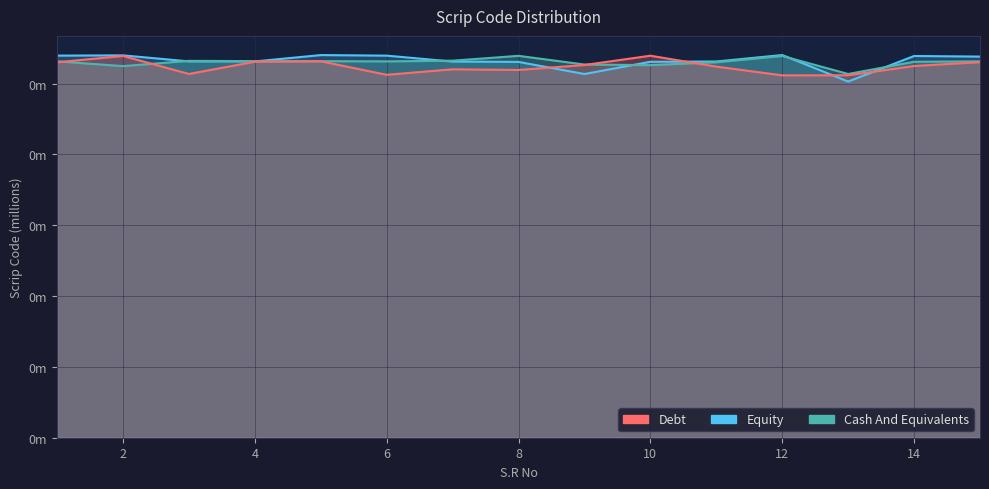

Rank the categories by Equity value from highest to lowest.

12, 5, 2, 1, 6, 14, 15, 3, 4, 11, 7, 10, 8, 9, 13